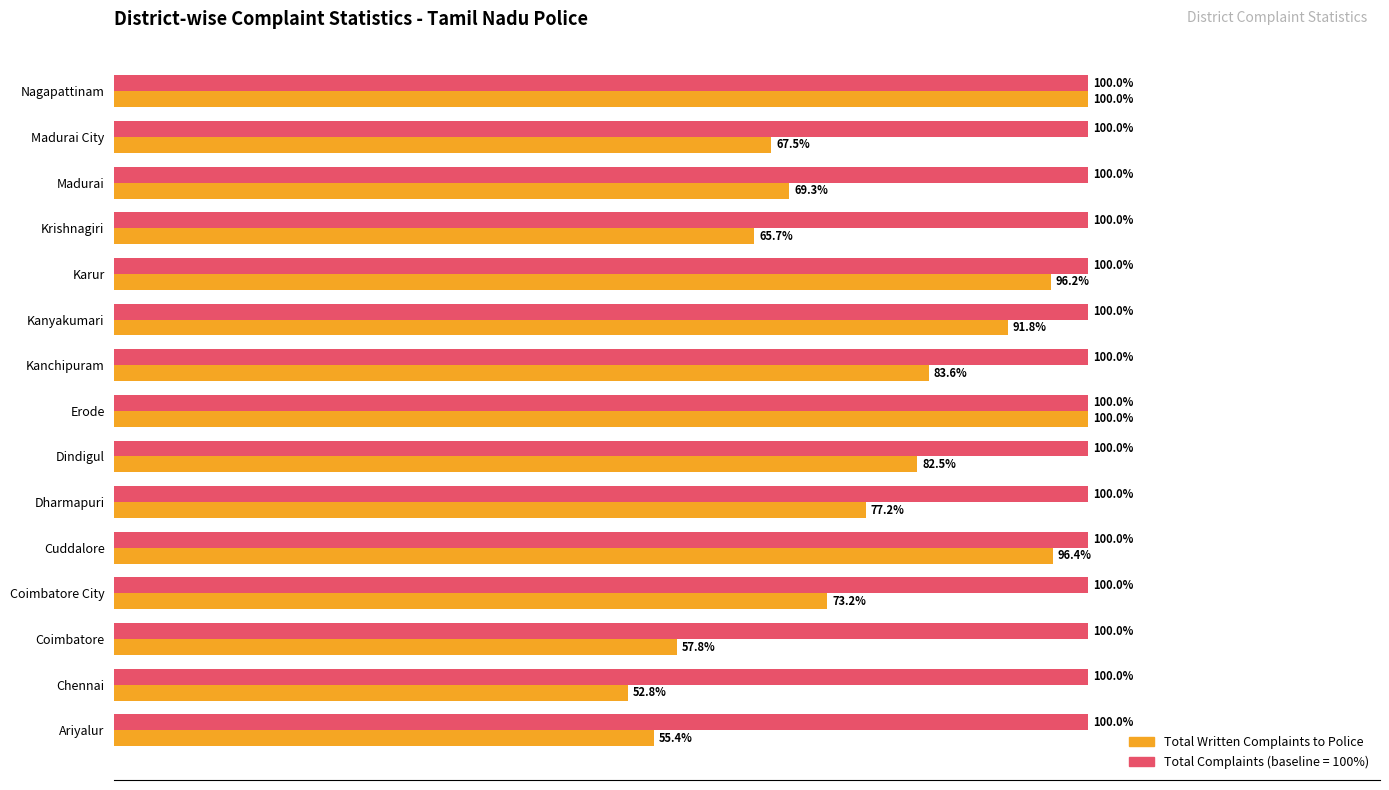

Which label corresponds to the smallest value in the chart?

Chennai